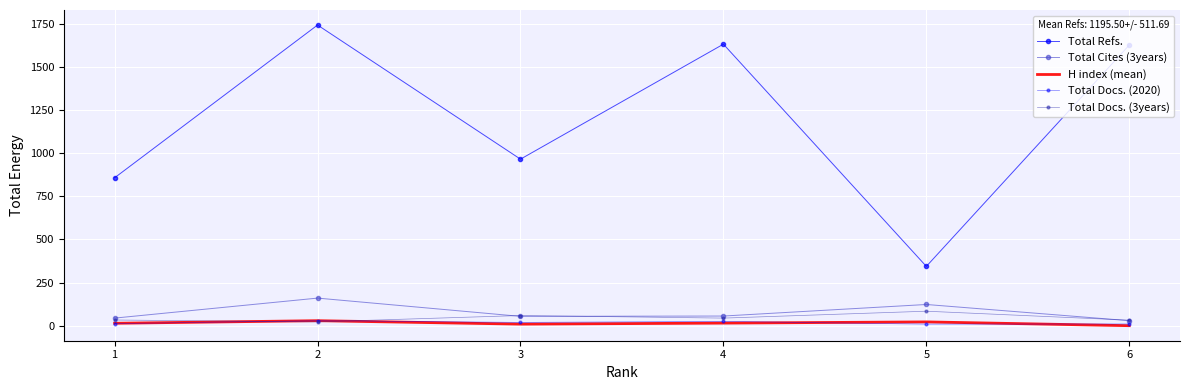

Is it true that Total Docs. (2020) equals 19 at 3?

True